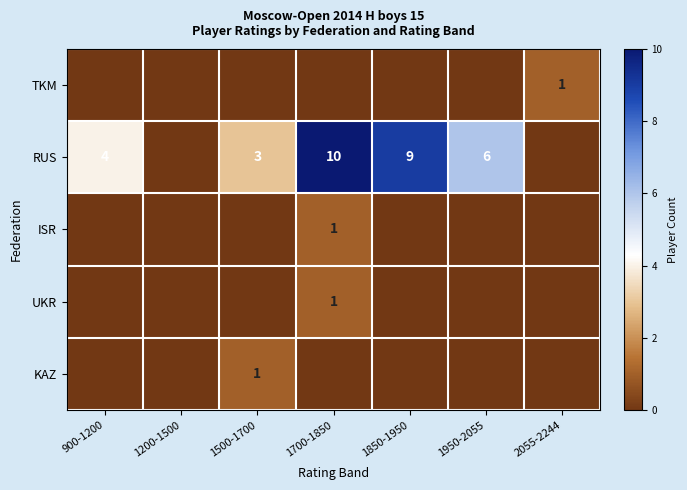

The ISR series shows 1 at 1700-1850. True or false?

True